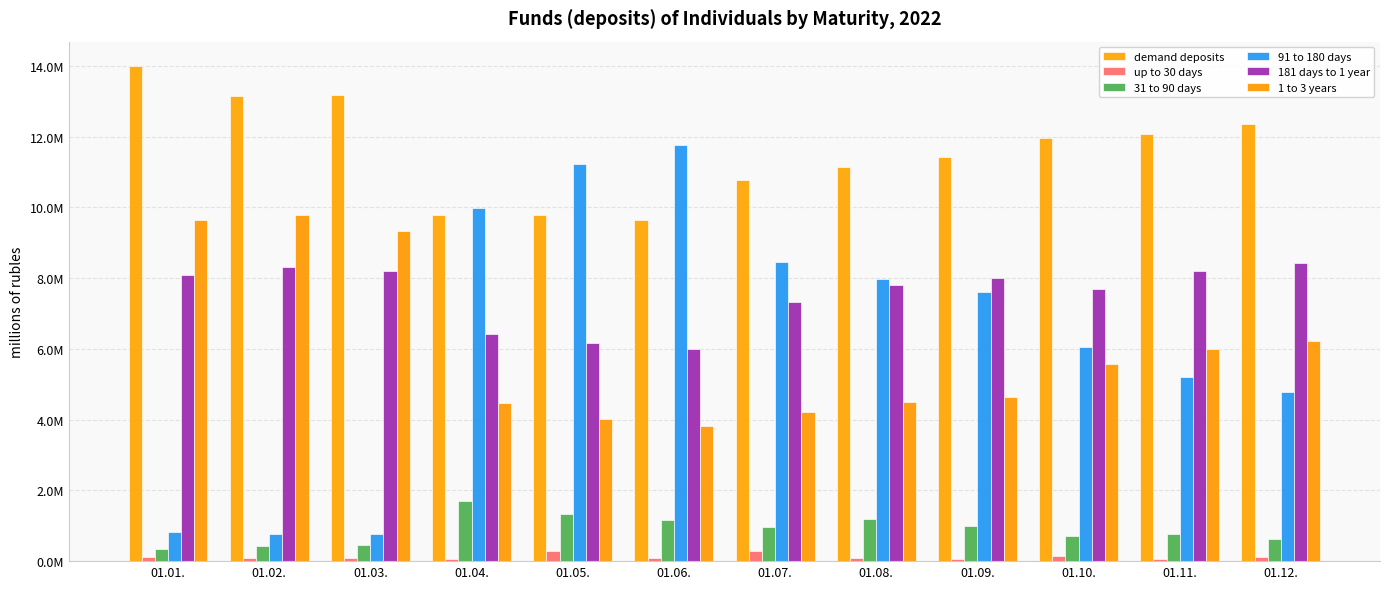

At which label is 181 days to 1 year closest to 7214631?

01.07.